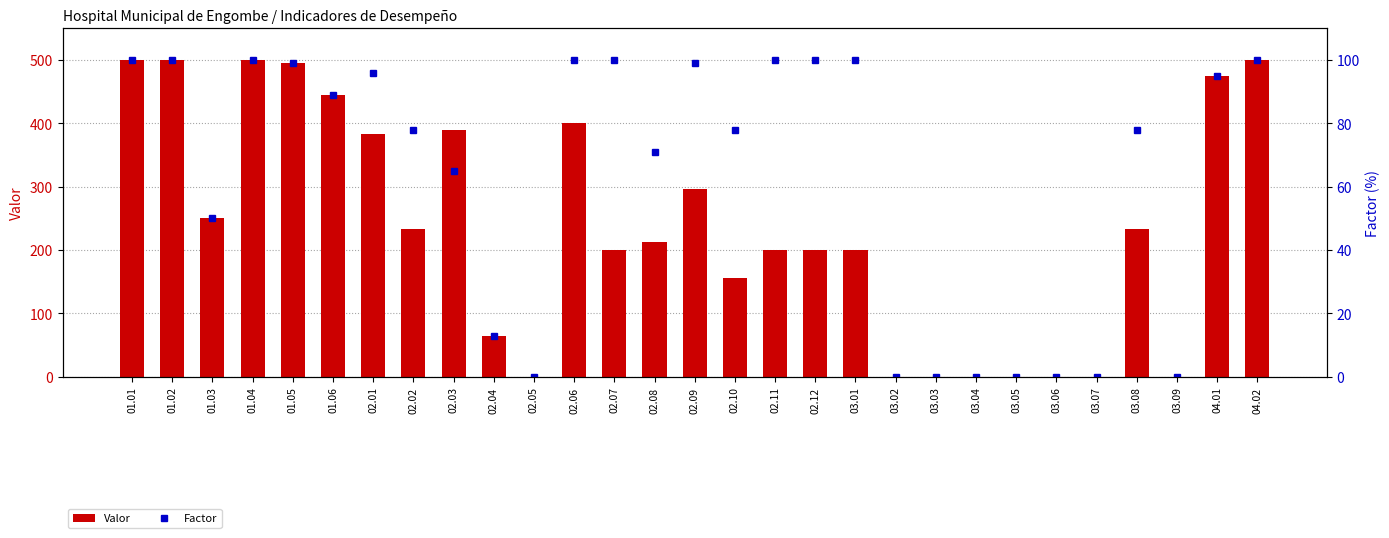

Reading left to right, what are all the values shown in this chart?

Valor: 01.01=500	01.02=500	01.03=250	01.04=500	01.05=495	01.06=445	02.01=384	02.02=234	02.03=390	02.04=65	02.05=0	02.06=400	02.07=200	02.08=213	02.09=297	02.10=156	02.11=200	02.12=200	03.01=200	03.02=0	03.03=0	03.04=0	03.05=0	03.06=0	03.07=0	03.08=234	03.09=0	04.01=475	04.02=500
Factor: 01.01=100	01.02=100	01.03=50	01.04=100	01.05=99	01.06=89	02.01=96	02.02=78	02.03=65	02.04=13	02.05=0	02.06=100	02.07=100	02.08=71	02.09=99	02.10=78	02.11=100	02.12=100	03.01=100	03.02=0	03.03=0	03.04=0	03.05=0	03.06=0	03.07=0	03.08=78	03.09=0	04.01=95	04.02=100